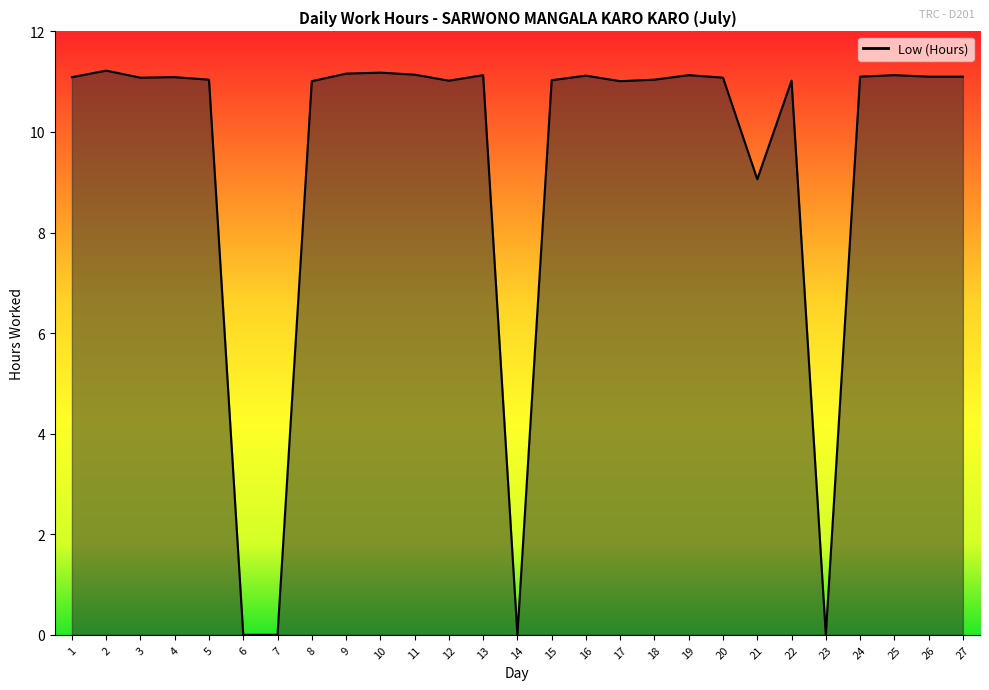

At which label is the value closest to 5?

21